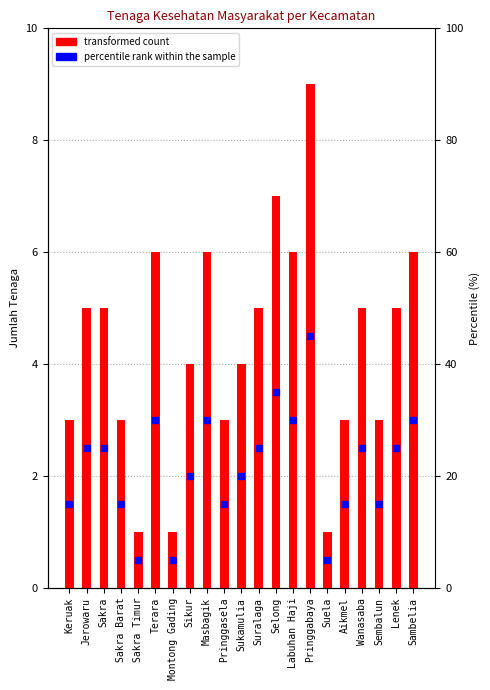

Rank the categories by value from lowest to highest.

Sakra Timur, Montong Gading, Suela, Keruak, Sakra Barat, Pringgasela, Aikmel, Sembalun, Sikur, Sukamulia, Jerowaru, Sakra, Suralaga, Wanasaba, Lenek, Terara, Masbagik, Labuhan Haji, Sambelia, Selong, Pringgabaya